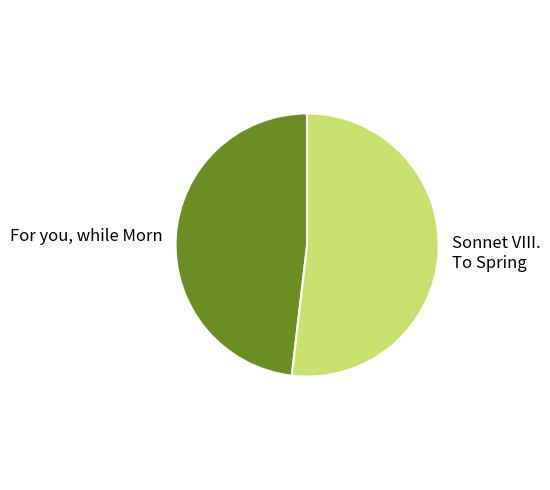

Is there a majority slice in this chart?

Yes